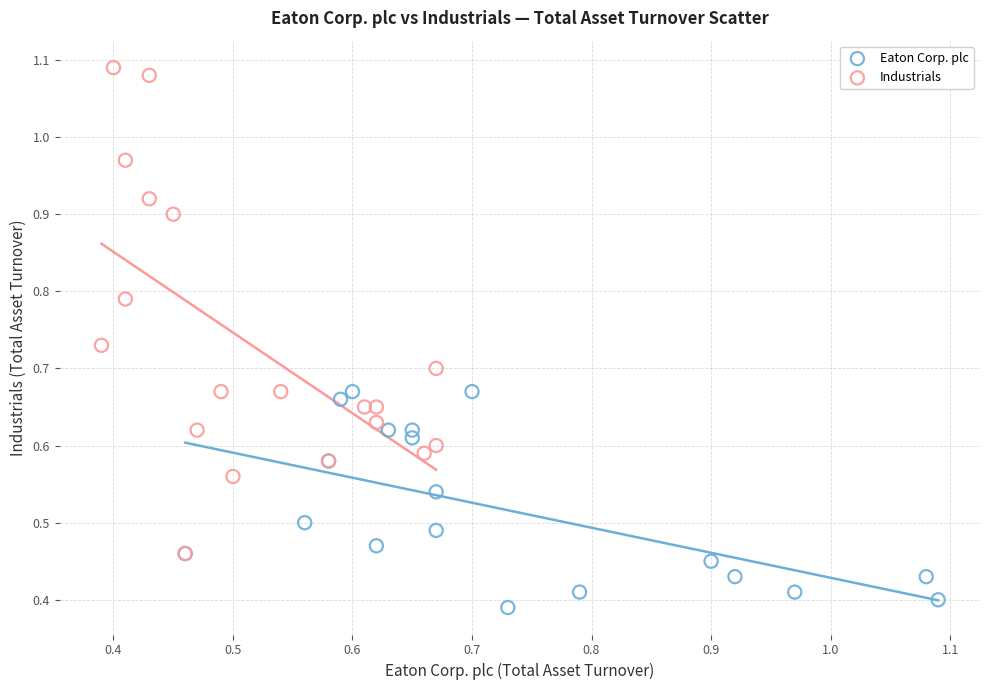

Which series reaches the maximum Y coordinate?

Industrials